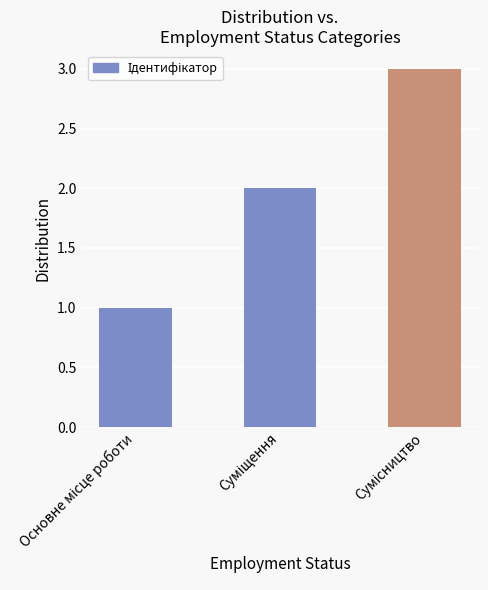

Reading left to right, transcribe all the data shown in this chart.

1	2	3